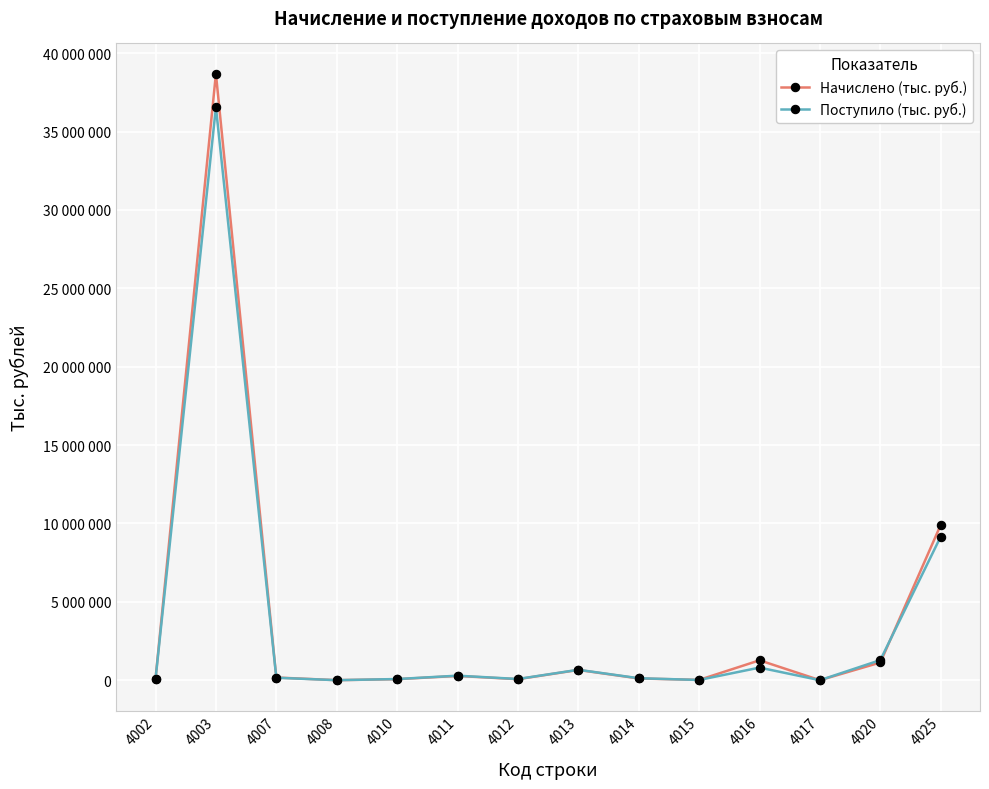

Is this an area chart (filled region under the line)?

No